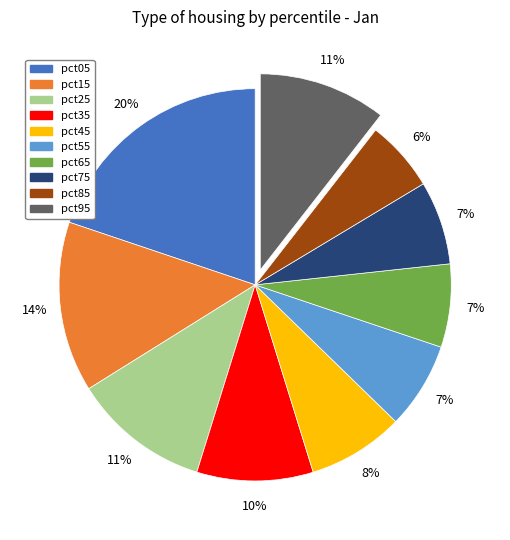

What percentage is the pct25 slice, to the nearest percent?

11%